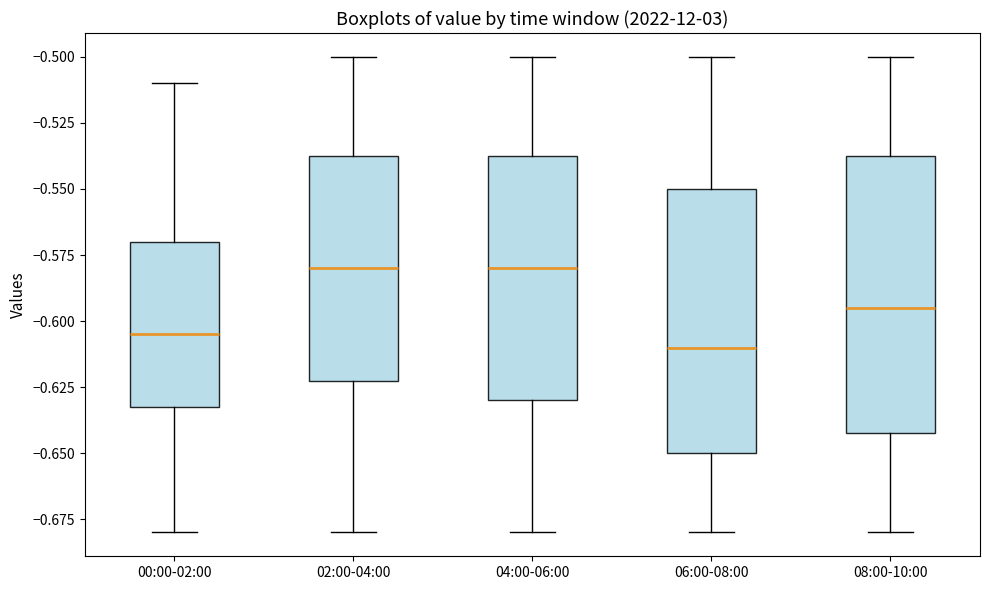

Reading left to right, read every box against the y-axis: the position of its median line, the range the box covers, and the ends of its whiskers. The values are not printed on the chart, so give them approximately, as read against the axis.

00:00-02:00: median -0.605, box -0.630 to -0.570, whiskers -0.680 to -0.510
02:00-04:00: median -0.580, box -0.620 to -0.535, whiskers -0.680 to -0.500
04:00-06:00: median -0.580, box -0.630 to -0.535, whiskers -0.680 to -0.500
06:00-08:00: median -0.610, box -0.650 to -0.550, whiskers -0.680 to -0.500
08:00-10:00: median -0.595, box -0.640 to -0.535, whiskers -0.680 to -0.500